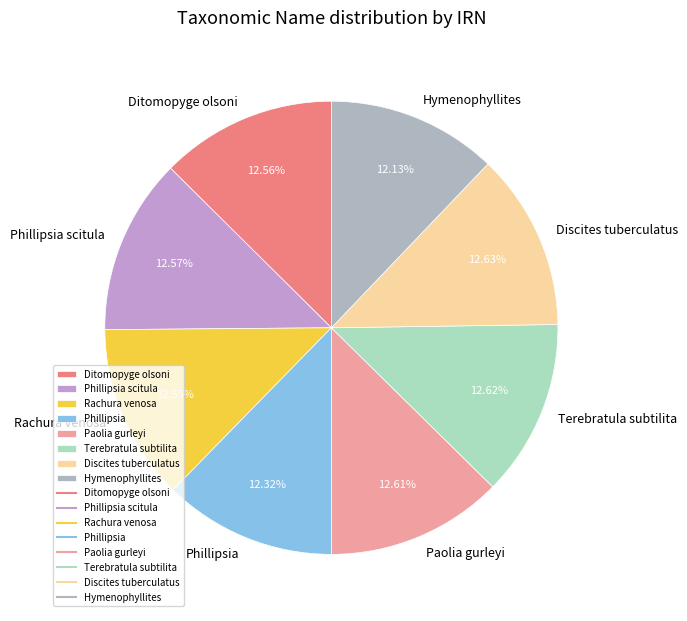

Is the sum of Rachura venosa and Paolia gurleyi greater than half?

No